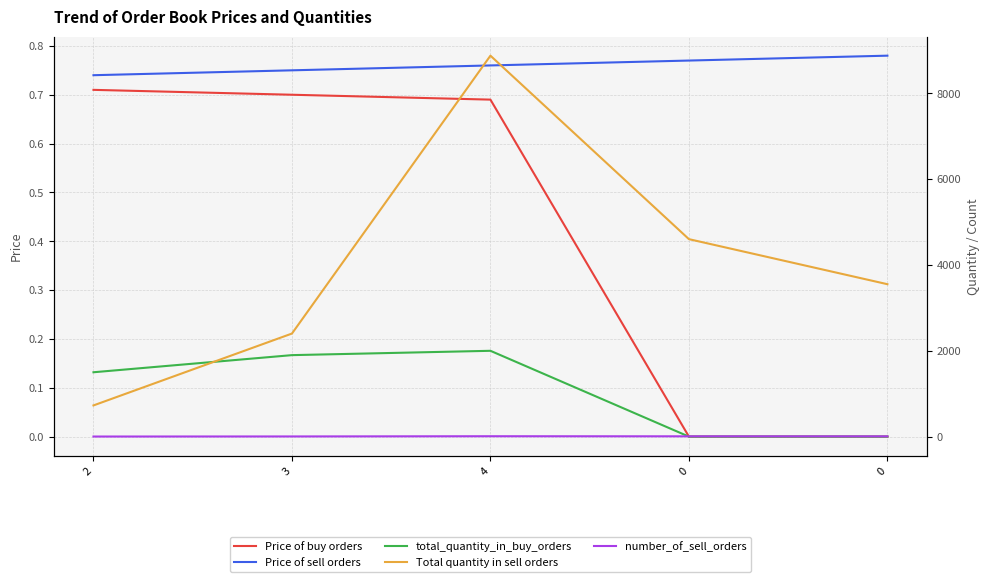

Rank the categories by Total quantity in sell orders value from highest to lowest.

4, 0, 0, 3, 2